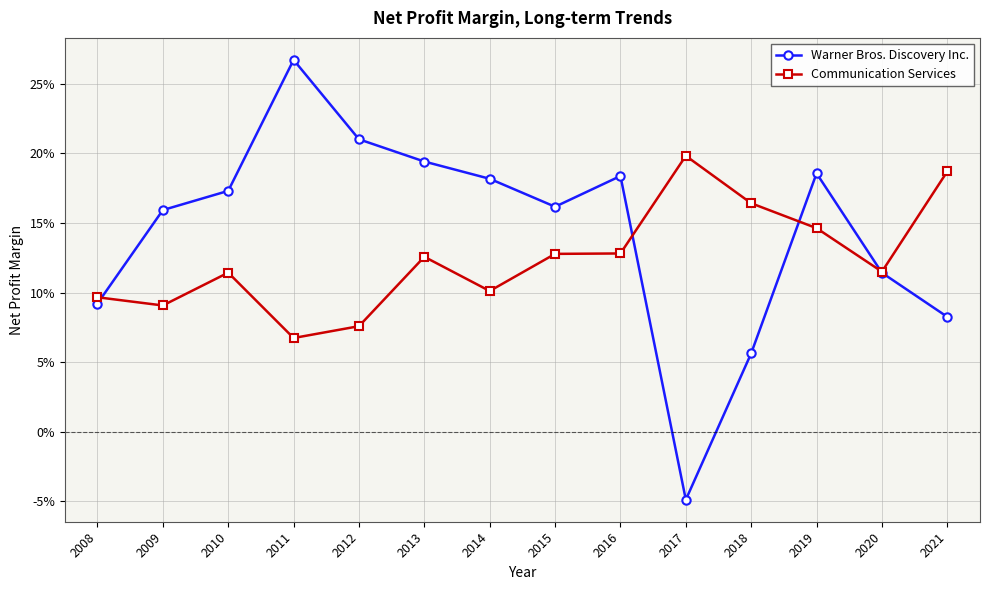

At which label does Communication Services reach its minimum?

2011